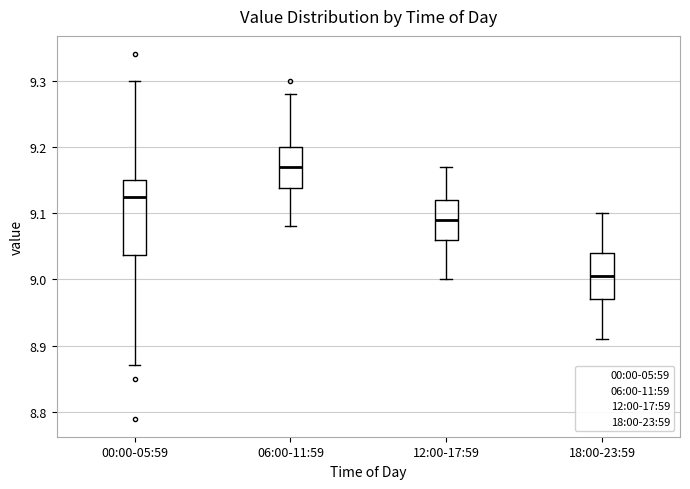

Reading left to right, transcribe this box plot: for each box, give where its median line is, the range the box spans, and where its two whiskers end, as read against the y-axis. The values are not printed on the chart, so give them approximately, as read against the axis.

00:00-05:59: median 9.13, box 9.04 to 9.15, whiskers 8.87 to 9.30
06:00-11:59: median 9.17, box 9.14 to 9.20, whiskers 9.08 to 9.28
12:00-17:59: median 9.09, box 9.06 to 9.12, whiskers 9.00 to 9.17
18:00-23:59: median 9.01, box 8.97 to 9.04, whiskers 8.91 to 9.10